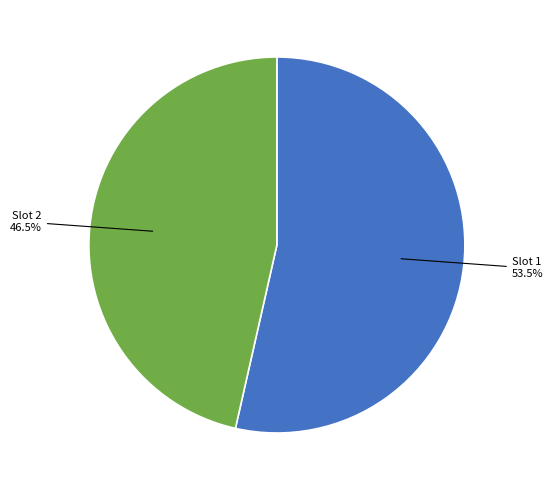

Combined, do Slot 2 and Slot 1 account for over 50%?

Yes